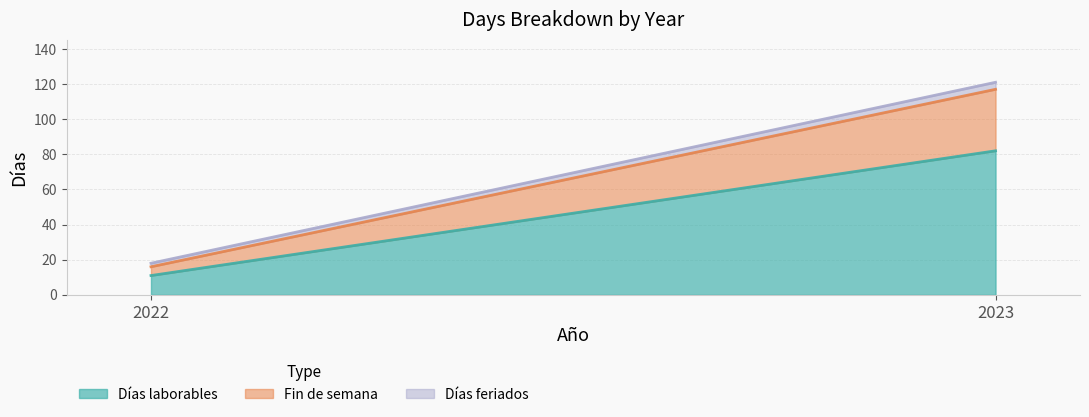

Which series changed the most between 2022 and 2023?

Días laborables